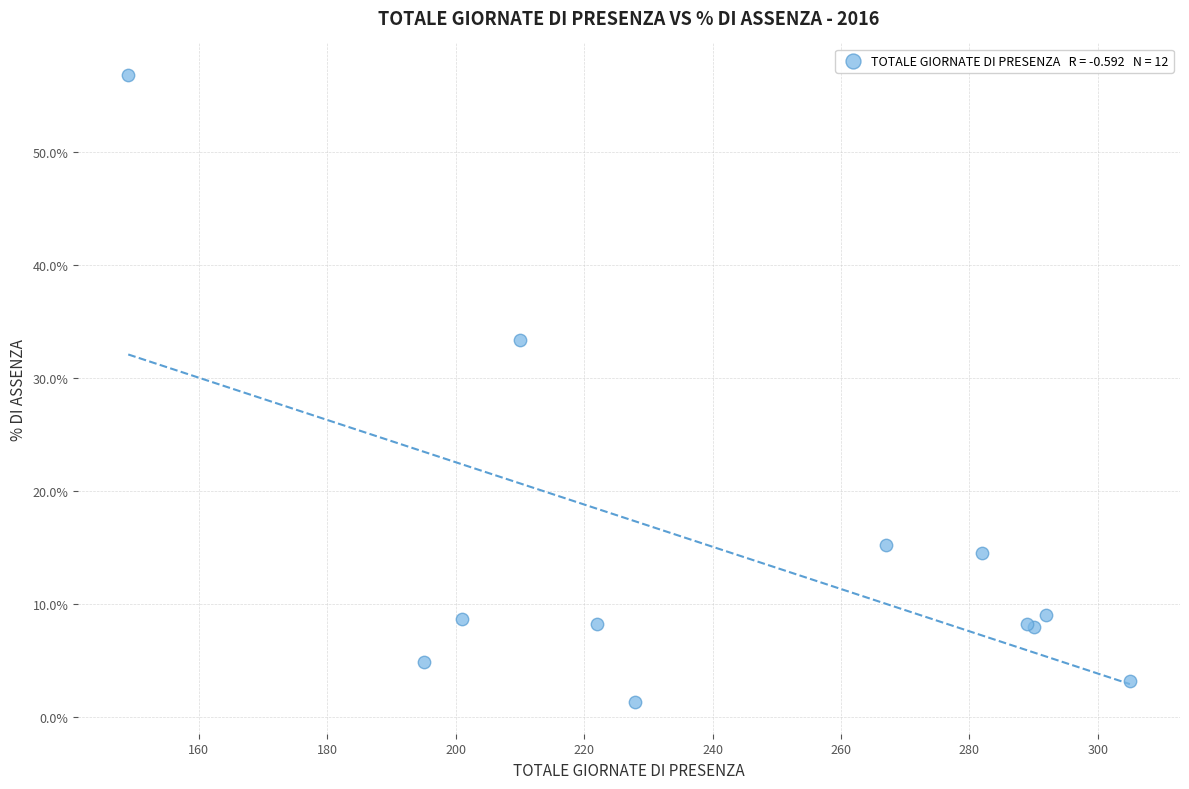

What Y value in the scatter plot is closest to 29?

33.3